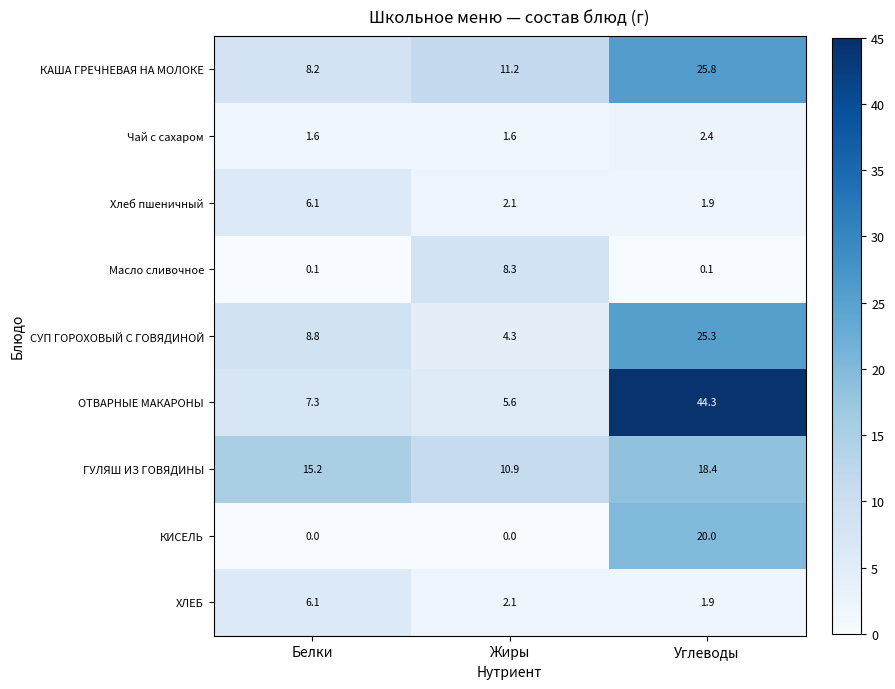

Reading left to right, what are all the values shown in this chart?

КАША ГРЕЧНЕВАЯ НА МОЛОКЕ: Белки=8.2	Жиры=11.2	Углеводы=25.8
Чай с сахаром: Белки=1.6	Жиры=1.6	Углеводы=2.4
Хлеб пшеничный: Белки=6.1	Жиры=2.1	Углеводы=1.9
Масло сливочное: Белки=0.1	Жиры=8.3	Углеводы=0.1
СУП ГОРОХОВЫЙ С ГОВЯДИНОЙ: Белки=8.8	Жиры=4.3	Углеводы=25.3
ОТВАРНЫЕ МАКАРОНЫ: Белки=7.3	Жиры=5.6	Углеводы=44.3
ГУЛЯШ ИЗ ГОВЯДИНЫ: Белки=15.2	Жиры=10.9	Углеводы=18.4
КИСЕЛЬ: Белки=0.0	Жиры=0.0	Углеводы=20.0
ХЛЕБ: Белки=6.1	Жиры=2.1	Углеводы=1.9